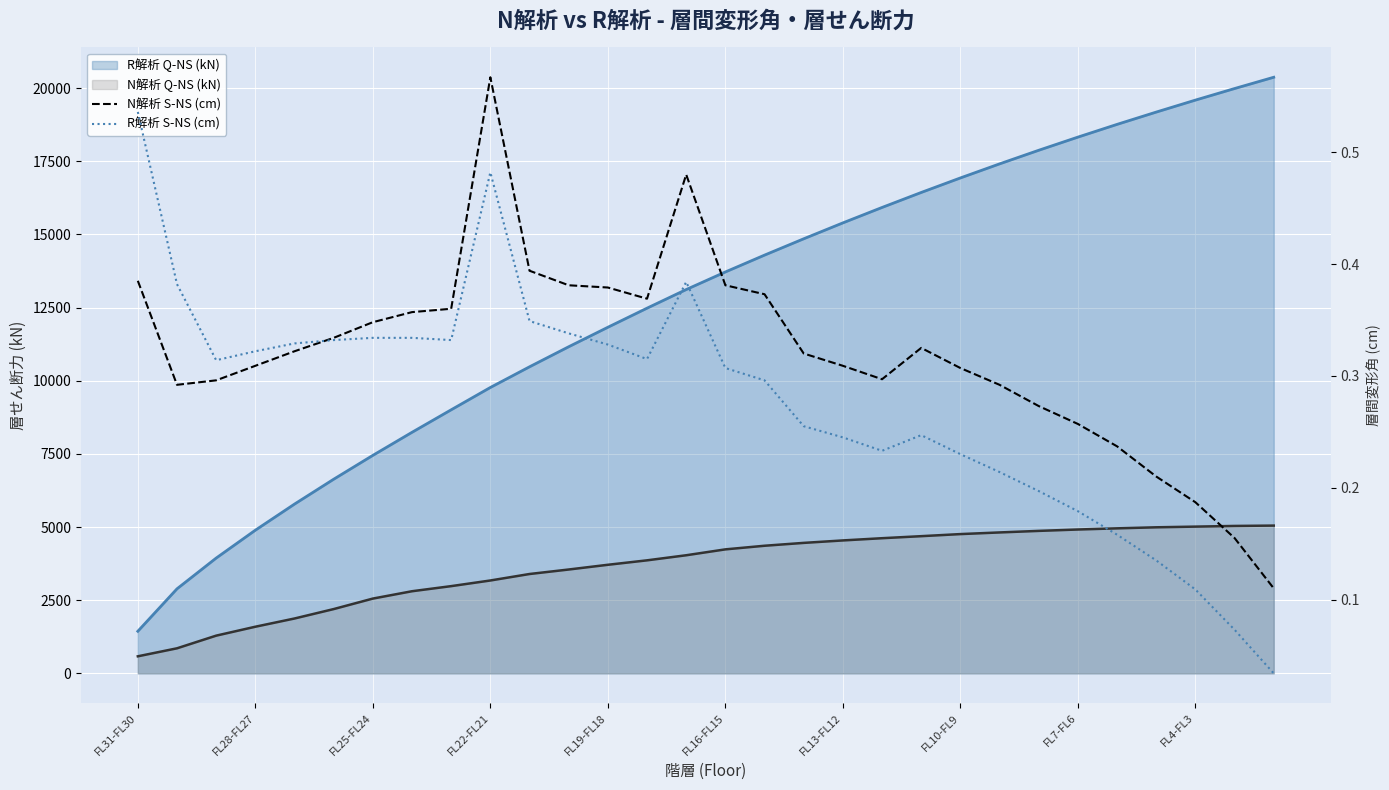

How many intersections are there between R解析 S-NS (cm) and N解析 S-NS (cm)?

1